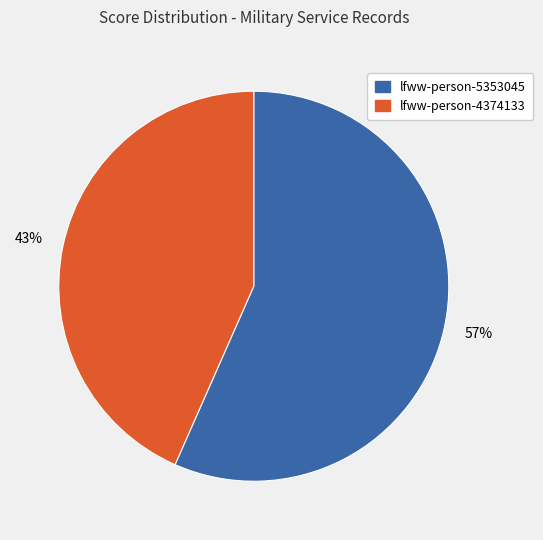

Rank the categories by value from lowest to highest.

lfww-person-4374133, lfww-person-5353045